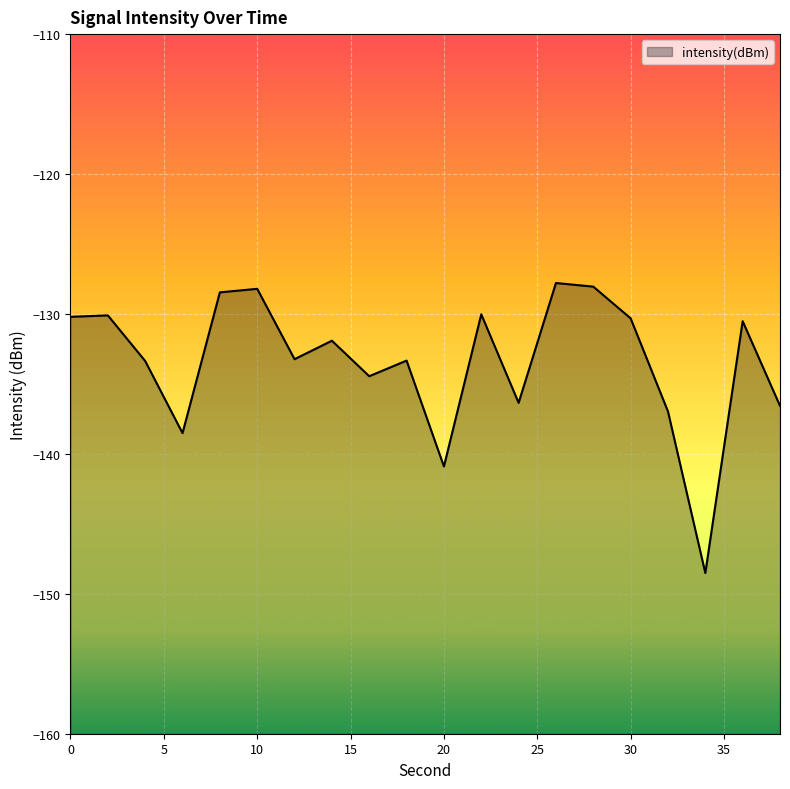

Rank the categories by value from lowest to highest.

34, 20, 6, 32, 38, 24, 16, 4, 18, 12, 14, 36, 30, 0, 2, 22, 8, 10, 28, 26